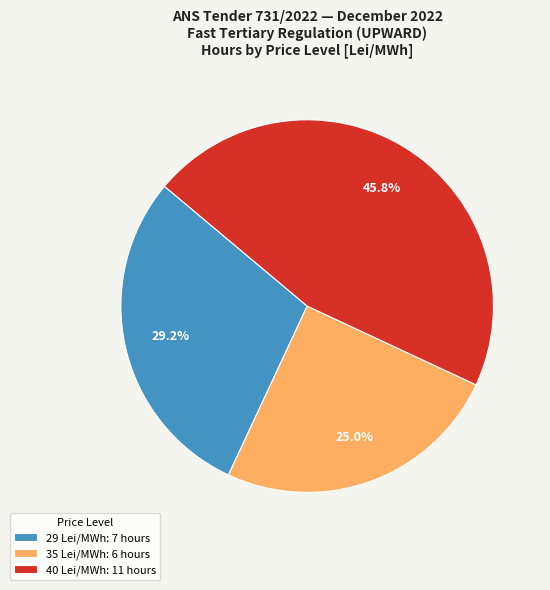

To the nearest percent, what is the average slice percentage?

33%